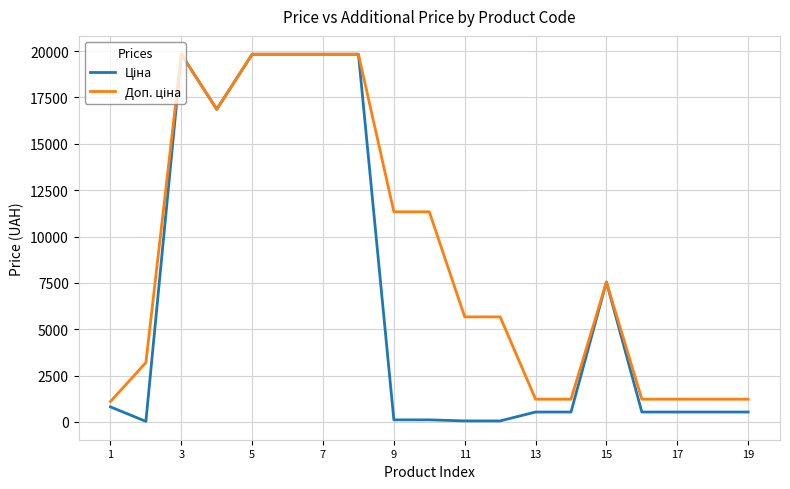

What is the greatest value displayed?

19831.1